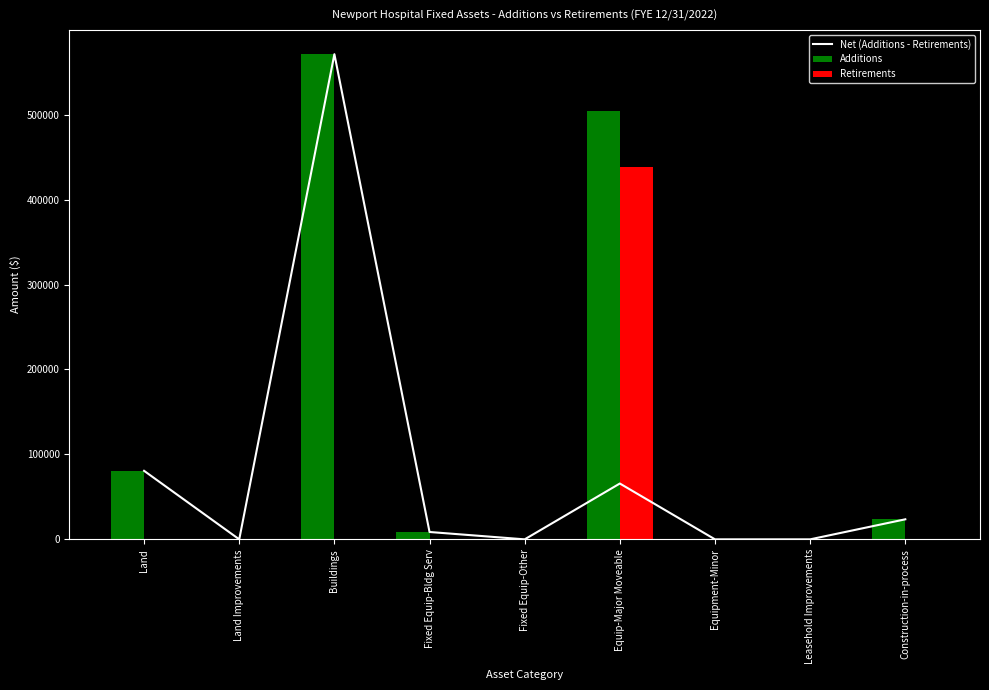

Reading left to right, list all the values displayed in this chart.

Net (Additions - Retirements): Land=80679	Land Improvements=0	Buildings=571212	Fixed Equip-Bldg Serv=8658	Fixed Equip-Other=0	Equip-Major Moveable=65732	Equipment-Minor=0	Leasehold Improvements=0	Construction-in-process=23595
Additions: Land=80679	Land Improvements=0	Buildings=571212	Fixed Equip-Bldg Serv=8658	Fixed Equip-Other=0	Equip-Major Moveable=504162	Equipment-Minor=0	Leasehold Improvements=0	Construction-in-process=23595
Retirements: Land=0	Land Improvements=0	Buildings=0	Fixed Equip-Bldg Serv=0	Fixed Equip-Other=0	Equip-Major Moveable=438430	Equipment-Minor=0	Leasehold Improvements=0	Construction-in-process=0